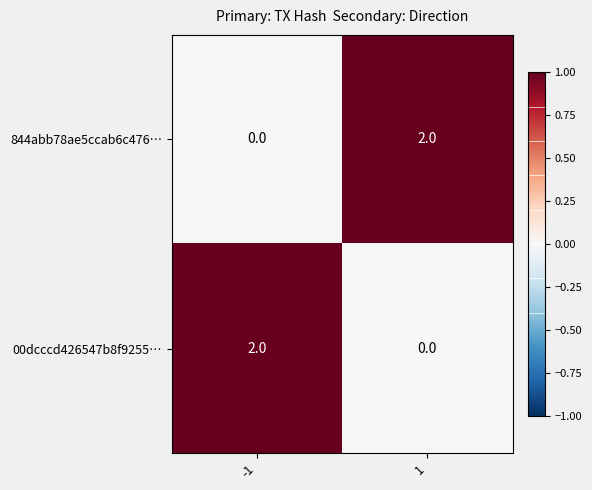

The value of 00dcccd426547b8f9255… at 1 is 1. True or false?

False